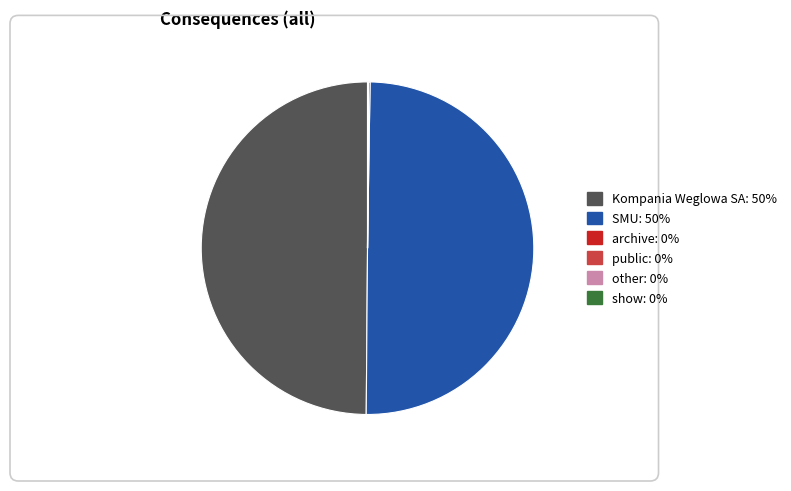

To the nearest percent, what portion does Kompania Weglowa SA represent?

50%